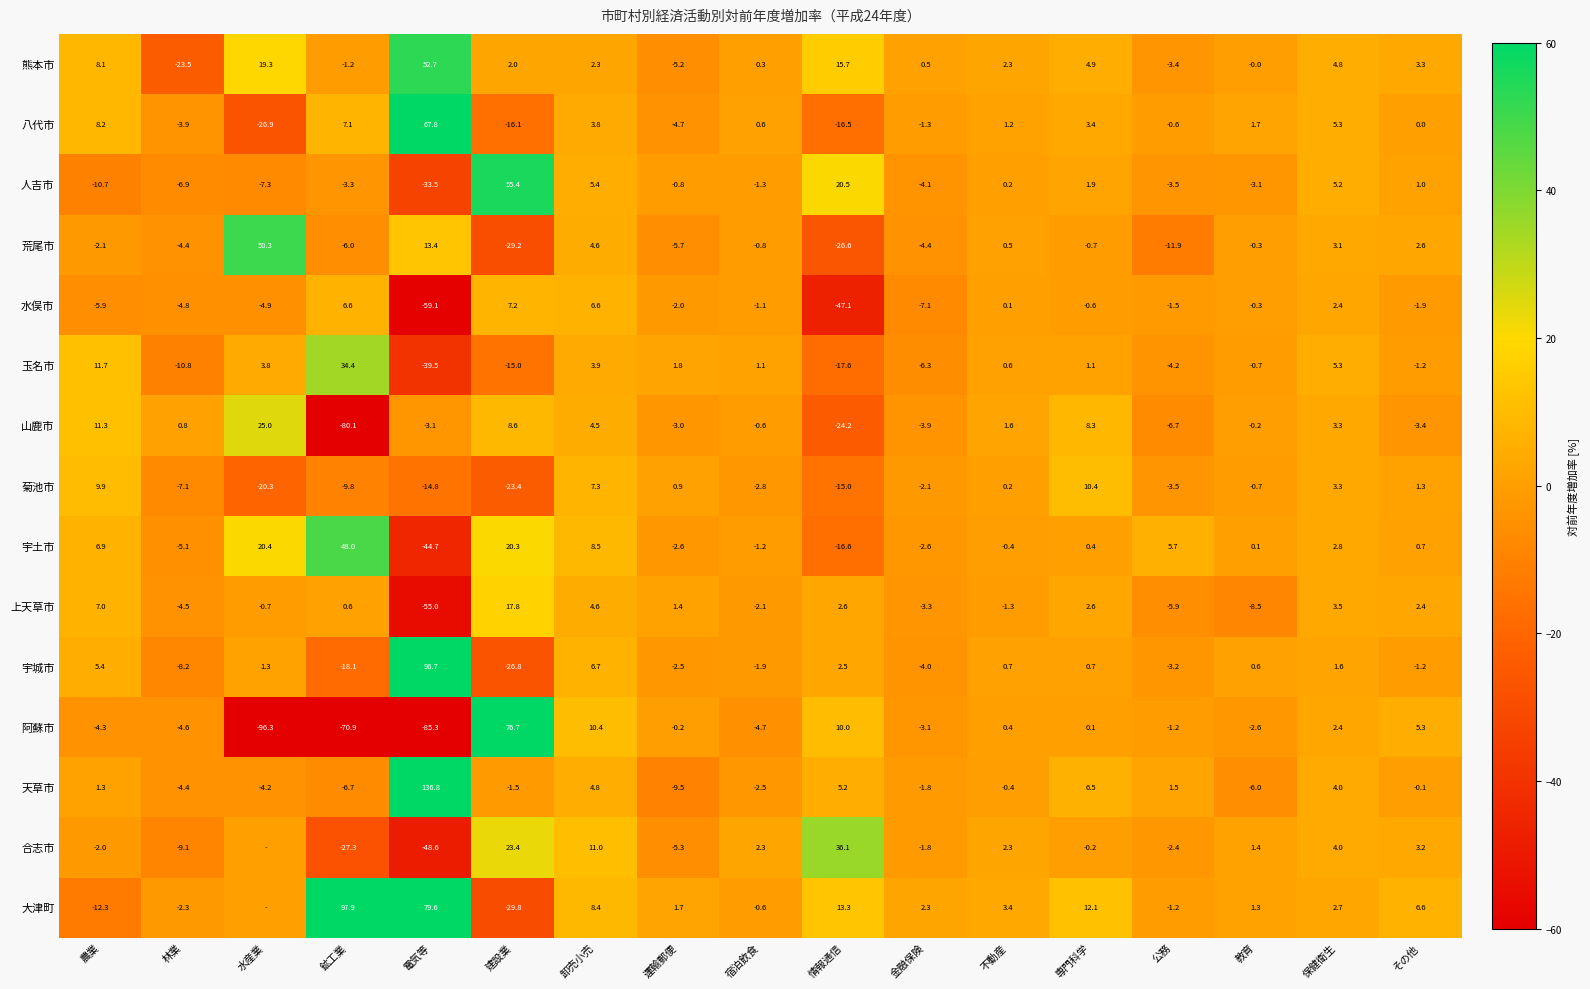

How many data points in 山鹿市 are above 0?

8